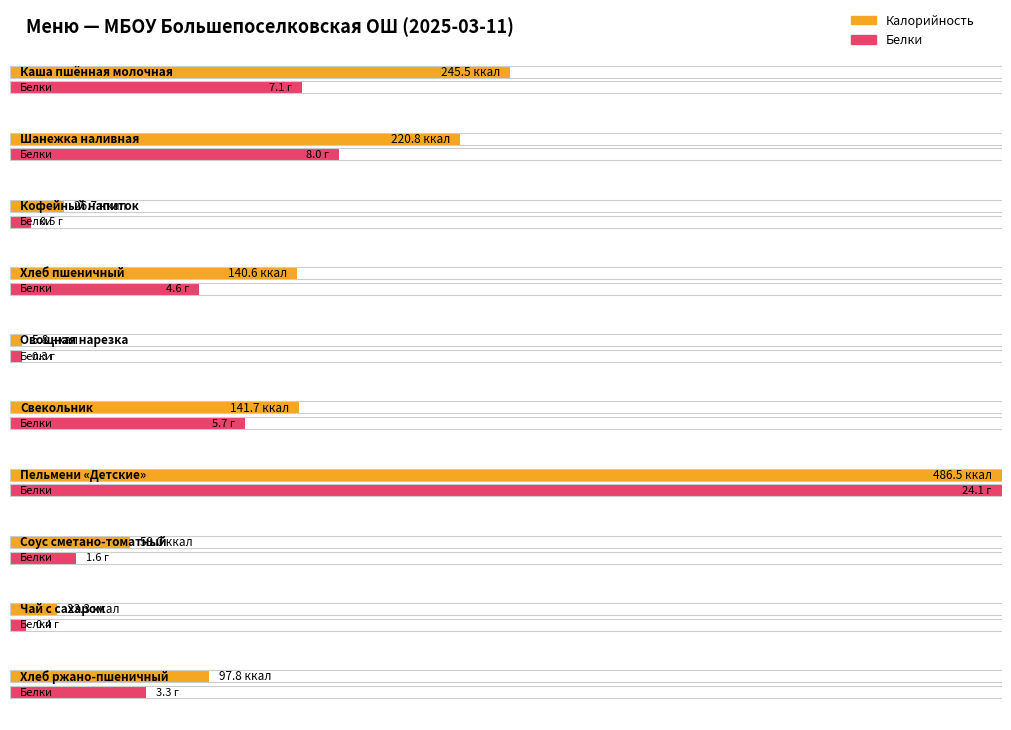

What position from the left is Каша пшённая молочная?

1